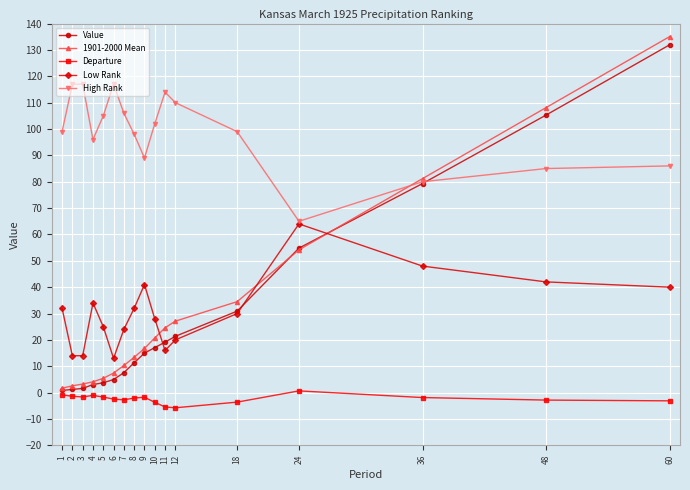

How many values in Departure are above zero?

1